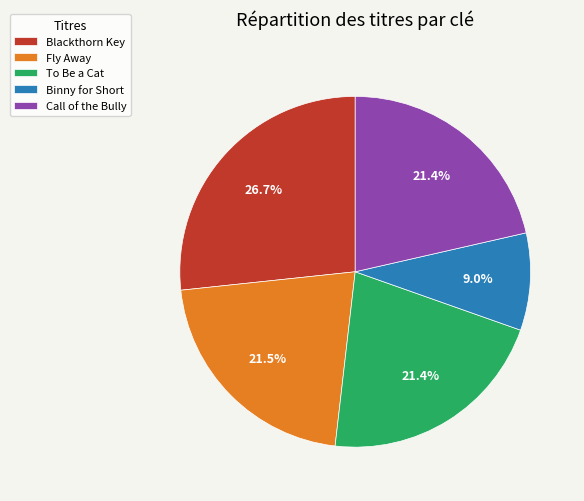

Combined, do Blackthorn Key and Binny for Short account for over 50%?

No